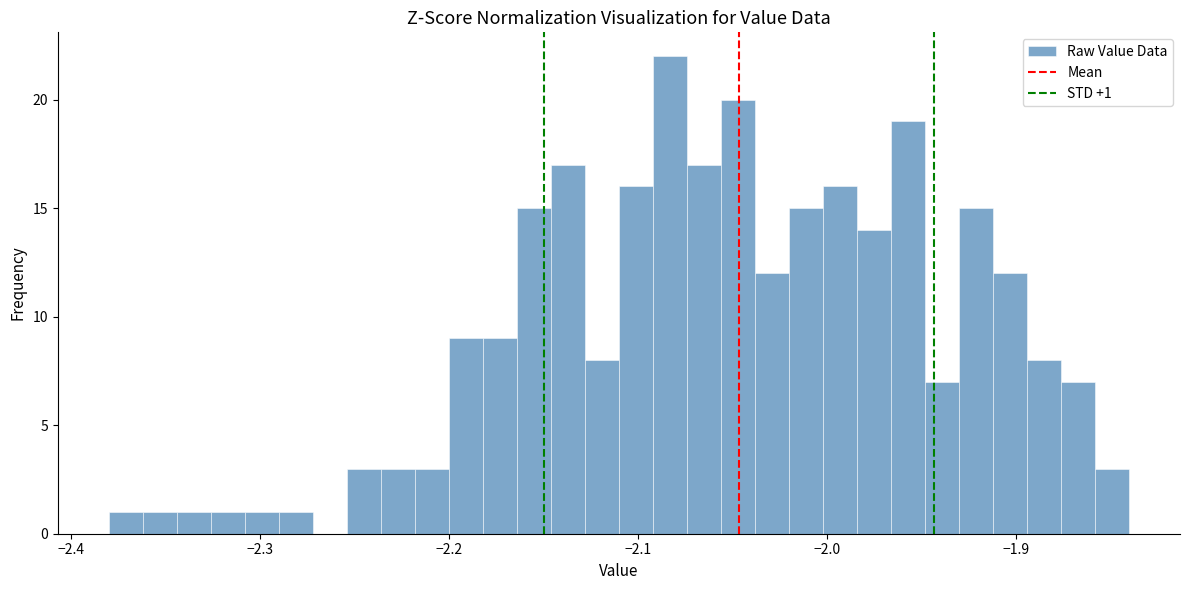

Around what value on the x-axis is the tallest bar? Give the approximate position of its centre, as read against the axis.

-2.08